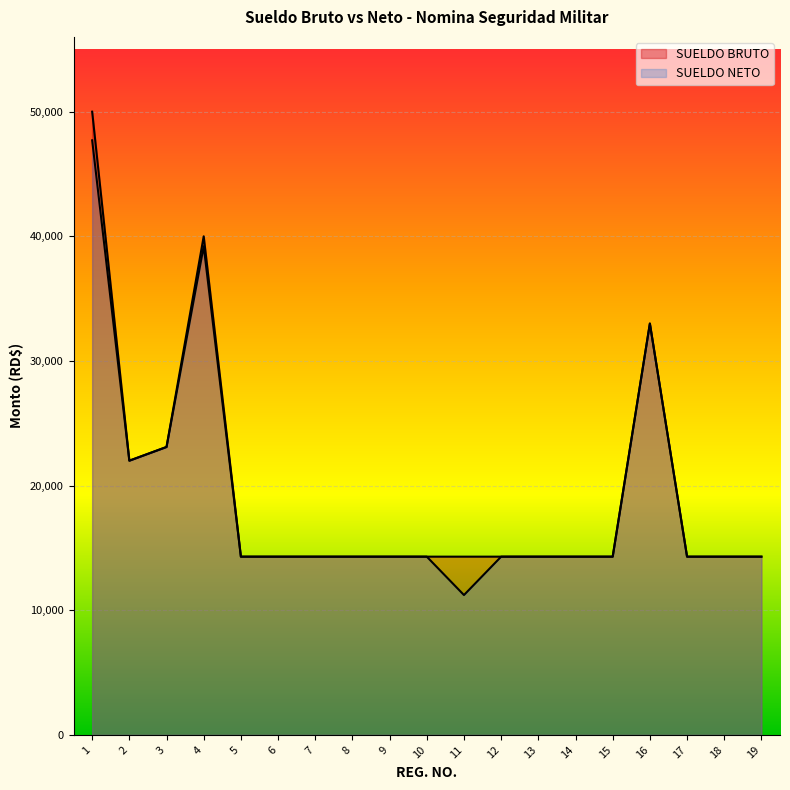

What is the value of the SUELDO BRUTO point at the 15th from the left?

14300.0